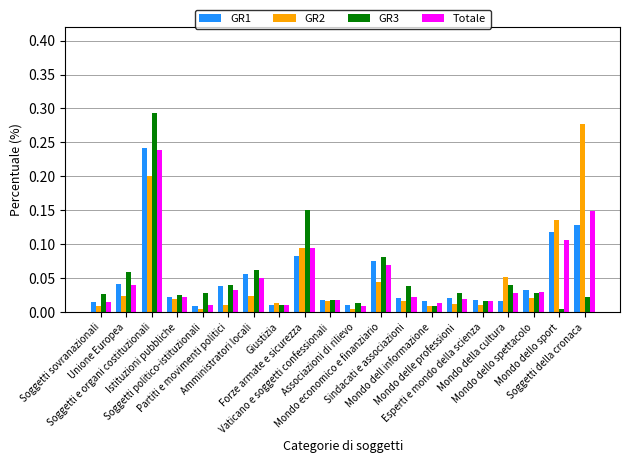

The value of GR3 at Mondo della cultura is 0.0. True or false?

True